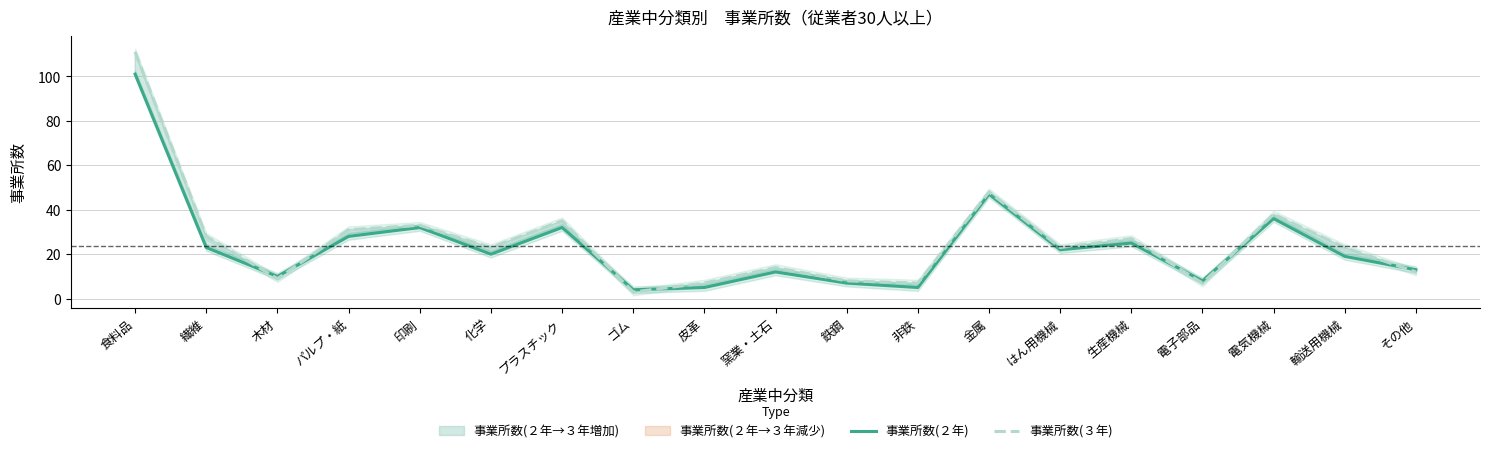

What is the spread (max minus min) of values at 繊維?

5